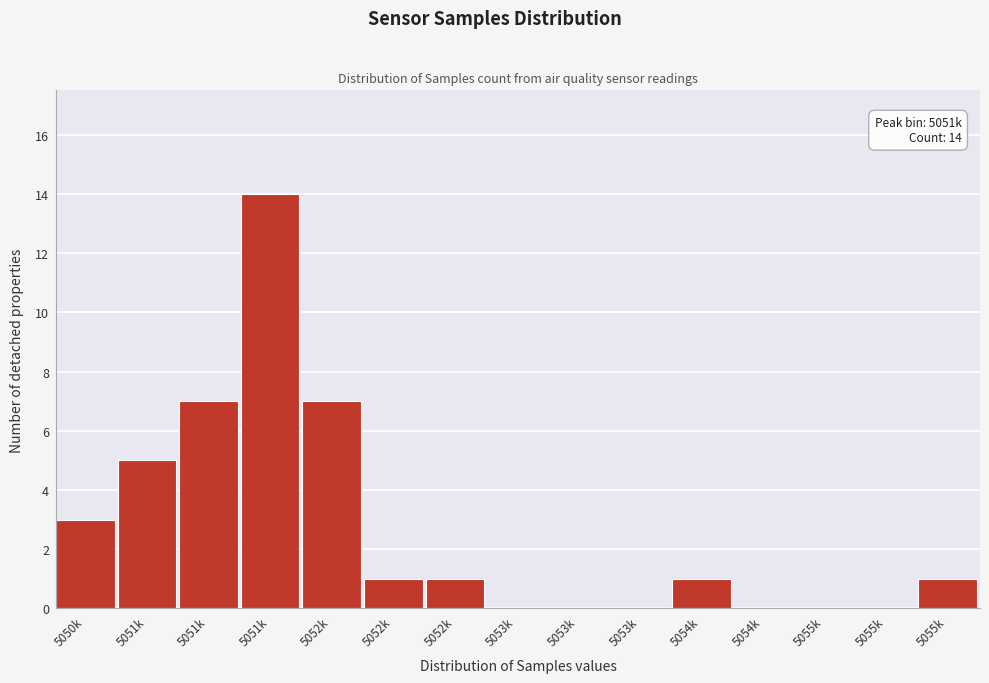

Count the number of categories in the chart.

15